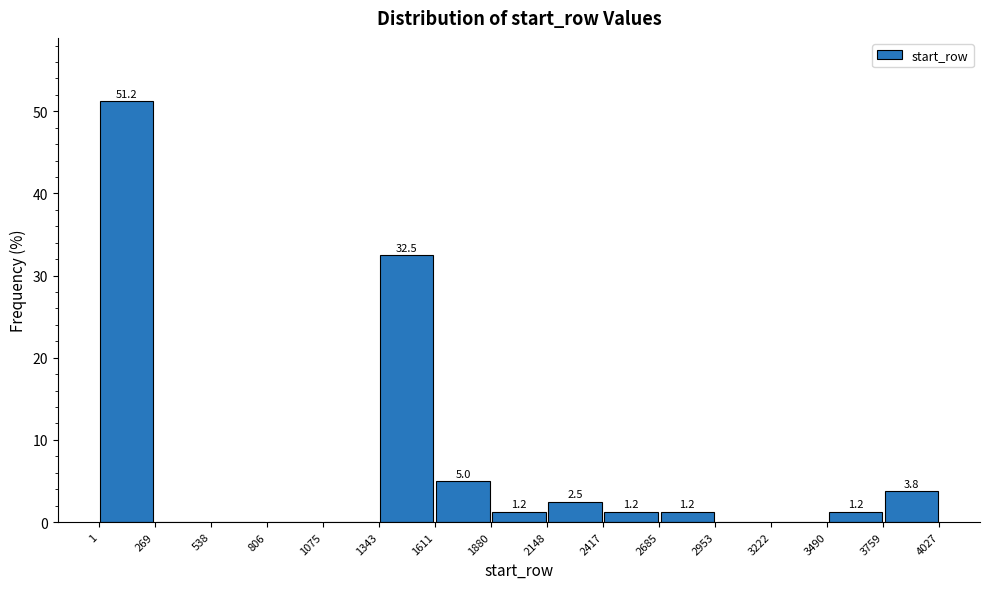

Over which range of the x-axis is the bar tallest?

1 to 269